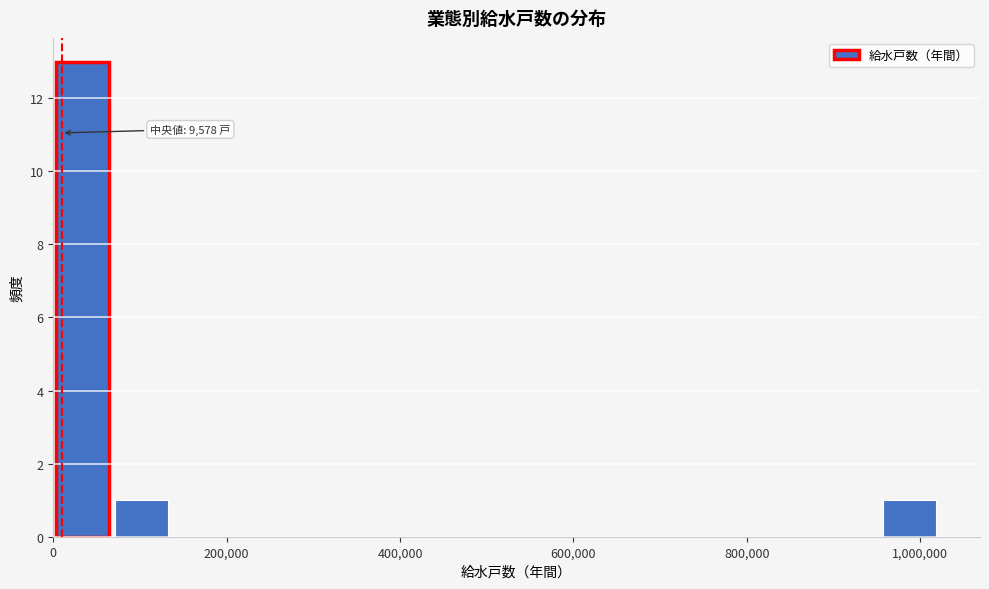

Around what value on the x-axis is the tallest bar? Give the approximate position of its centre, as read against the axis.

40000